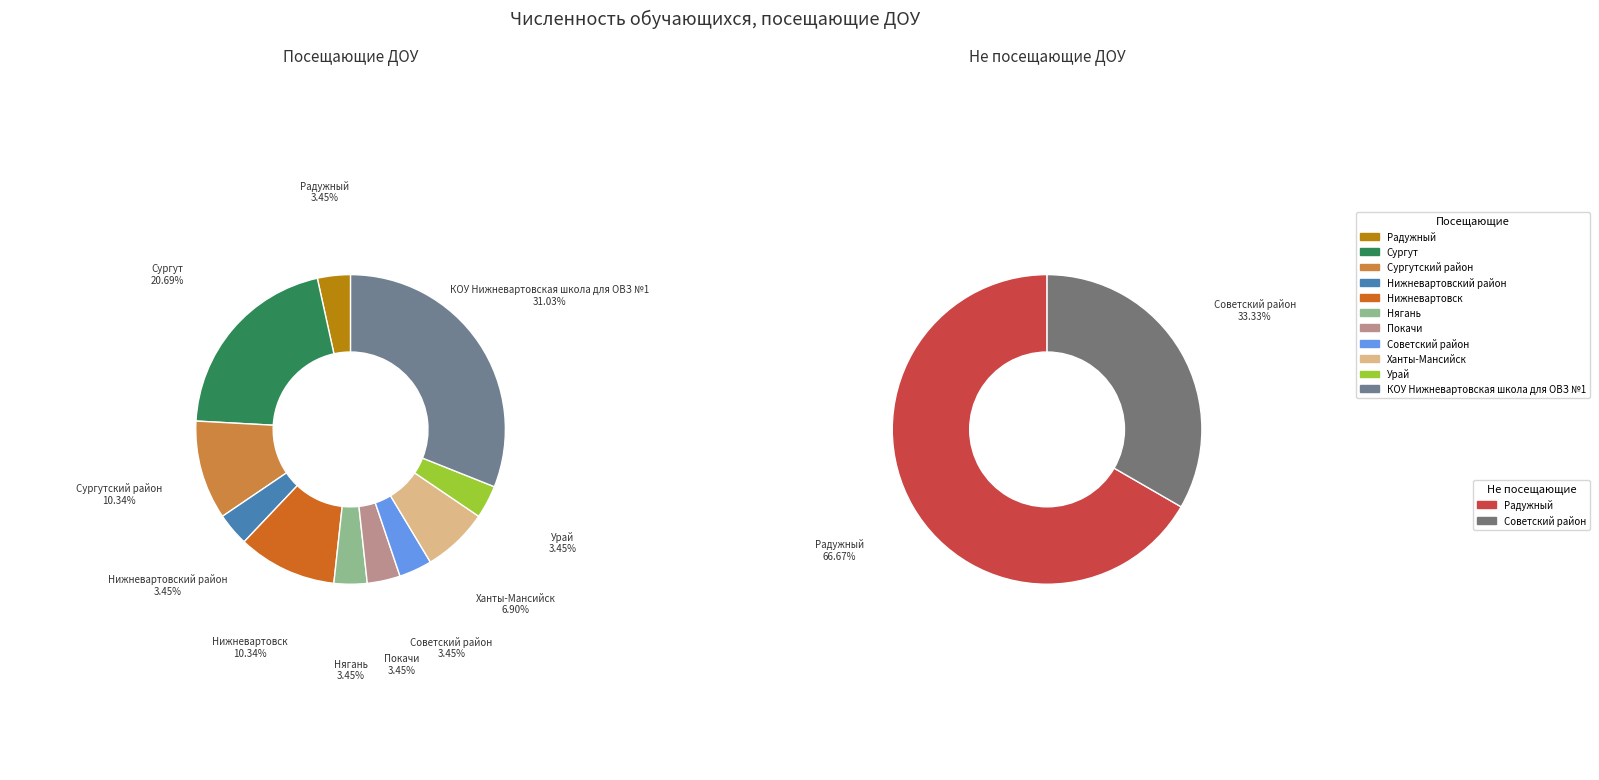

Is it true that Радужный is 16% of the pie?

False